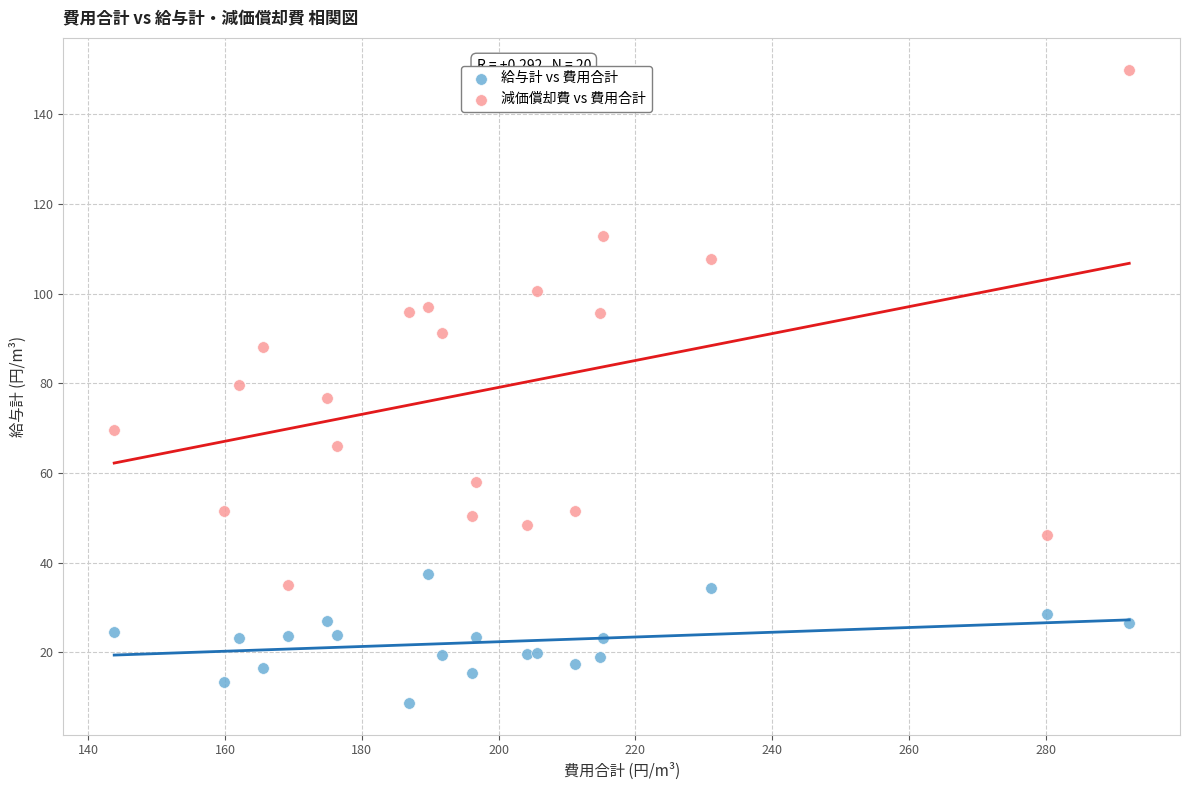

Which series reaches the minimum Y coordinate?

給与計 vs 費用合計